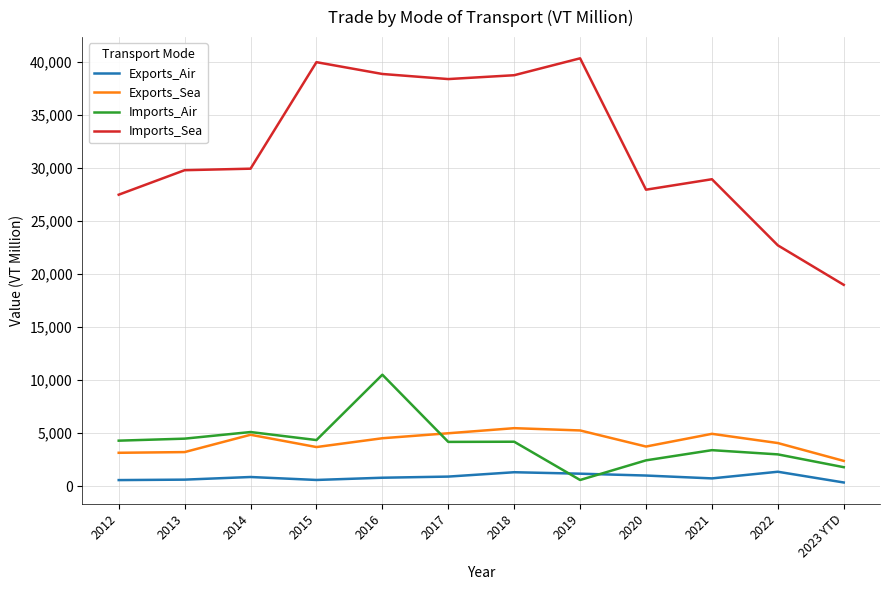

What is the maximum value shown in the chart?

40373.0